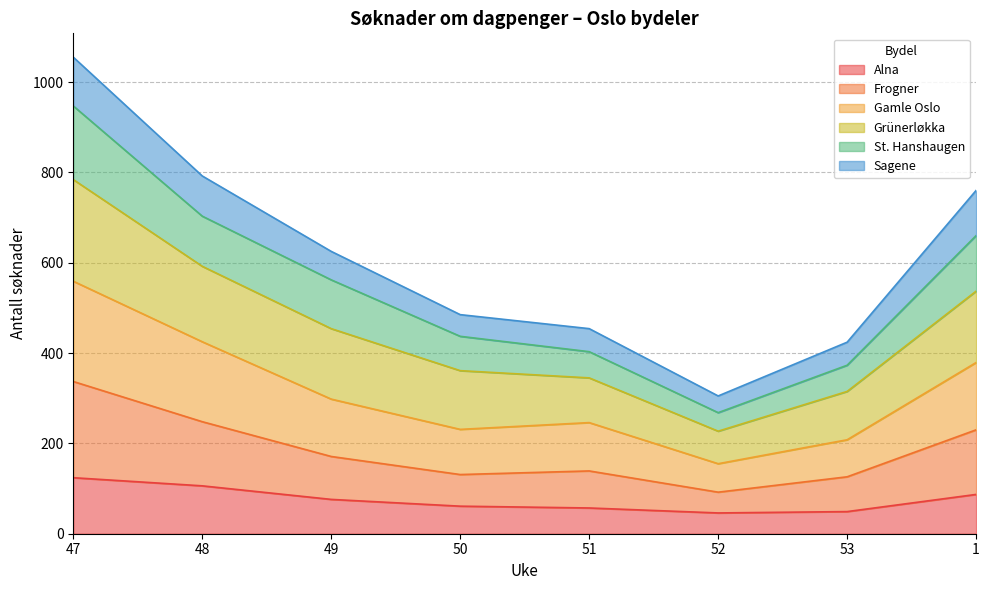

Which series changed the most between 51 and 53?

Gamle Oslo